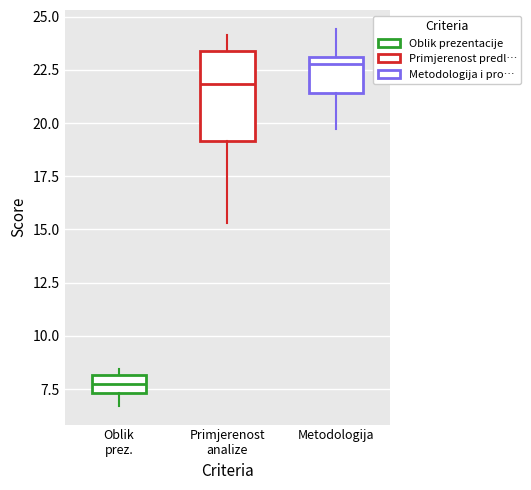

Where does the lower whisker of the box for Oblik prez. end on the y-axis? The values are not printed on the chart, so give them approximately, as read against the axis.

6.5